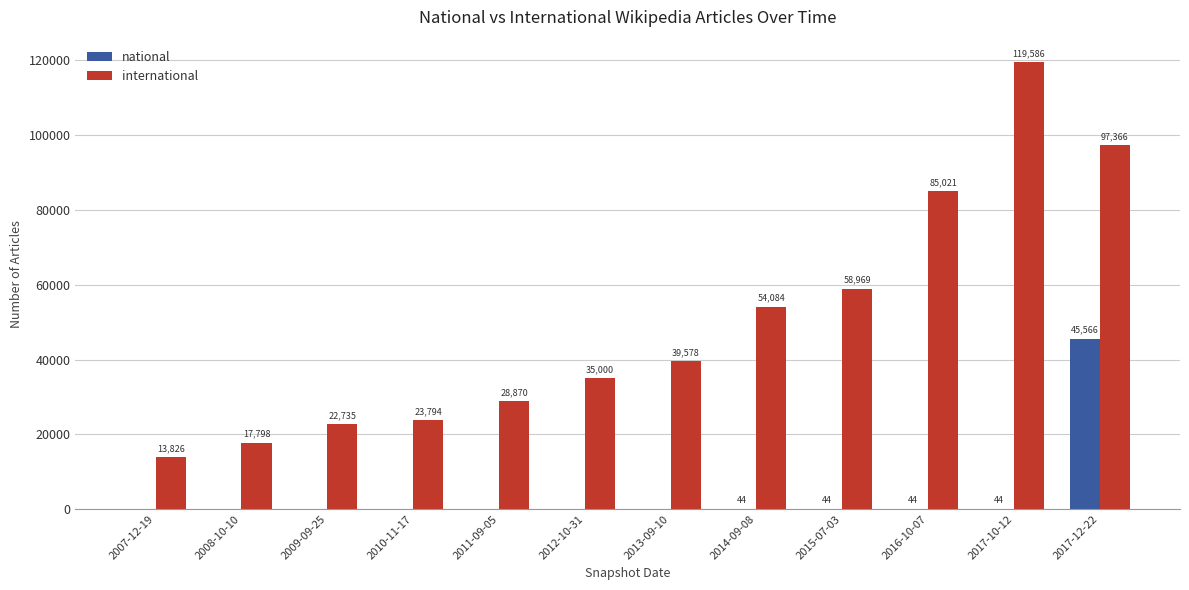

Reading right to left, list all the values displayed in this chart.

national: 45566	44	44	44	44	0	0	0	0	0	0	0
international: 97366	119586	85021	58969	54084	39578	35000	28870	23794	22735	17798	13826